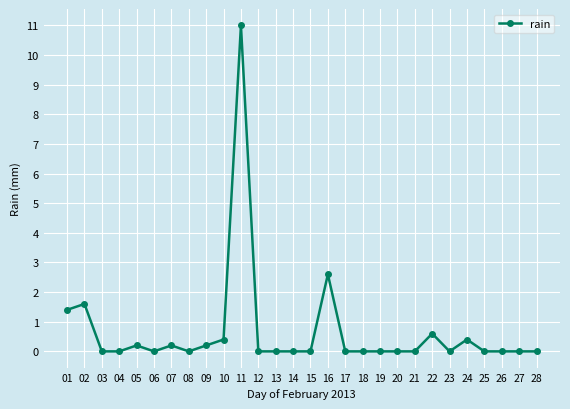

True or false: the data shows 0.0 at 26.

True